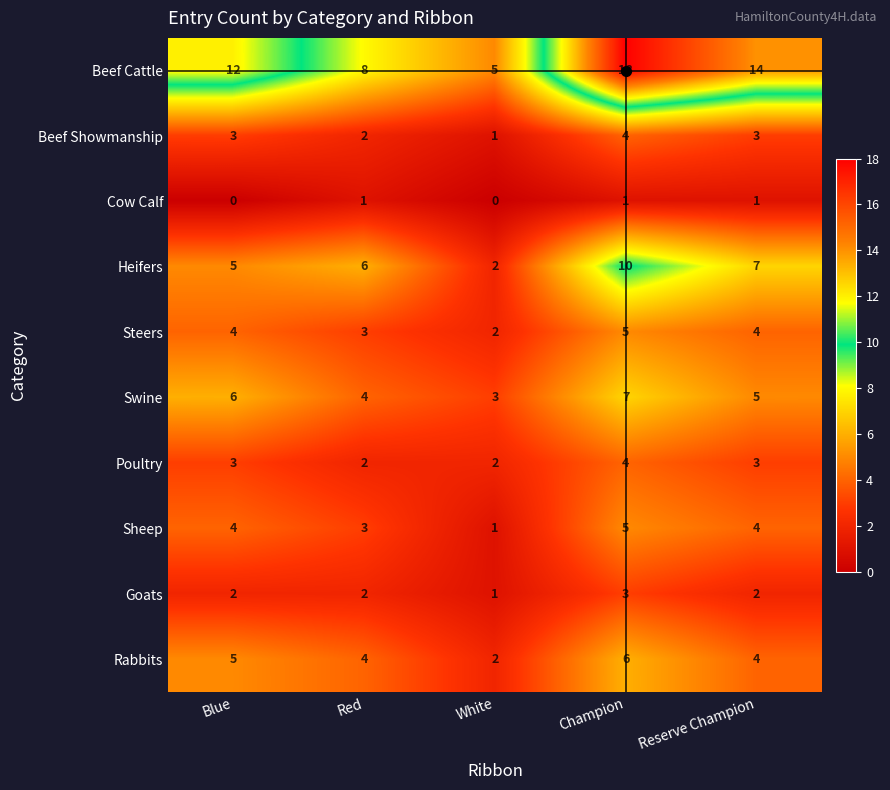

Rank the categories by Beef Cattle value from highest to lowest.

Champion, Reserve Champion, Blue, Red, White